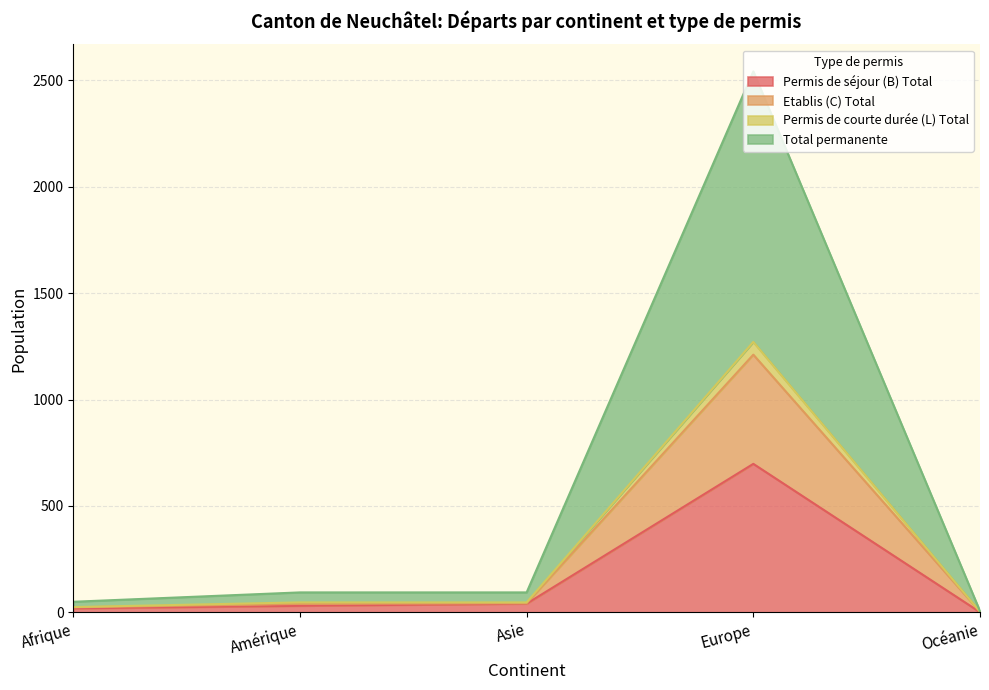

What is the difference between the second highest and second lowest values in the Permis de courte durée (L) Total series?

22